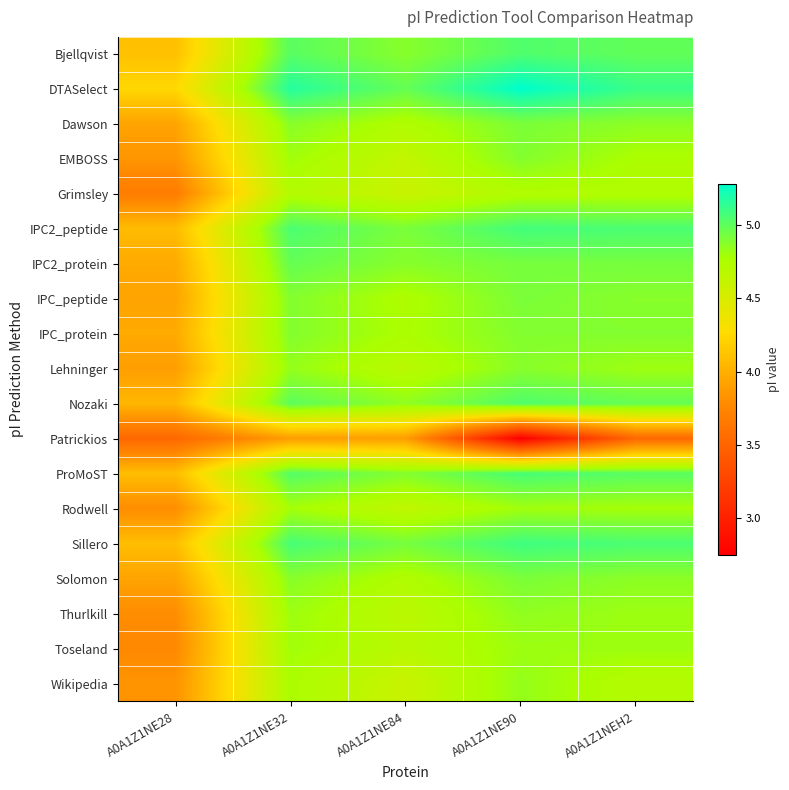

Rank the series at A0A1Z1NE32 from highest to lowest value.

DTASelect, Sillero, IPC2_peptide, ProMoST, Bjellqvist, Nozaki, IPC2_protein, IPC_peptide, IPC_protein, Dawson, Solomon, Lehninger, Thurlkill, EMBOSS, Toseland, Rodwell, Wikipedia, Grimsley, Patrickios